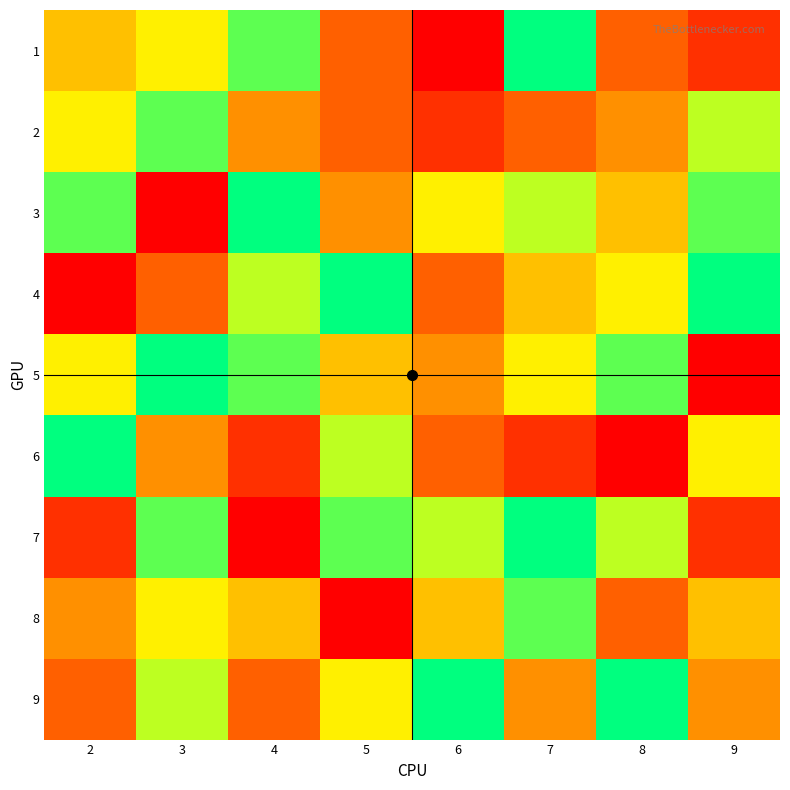

How many data points does each series have?

8